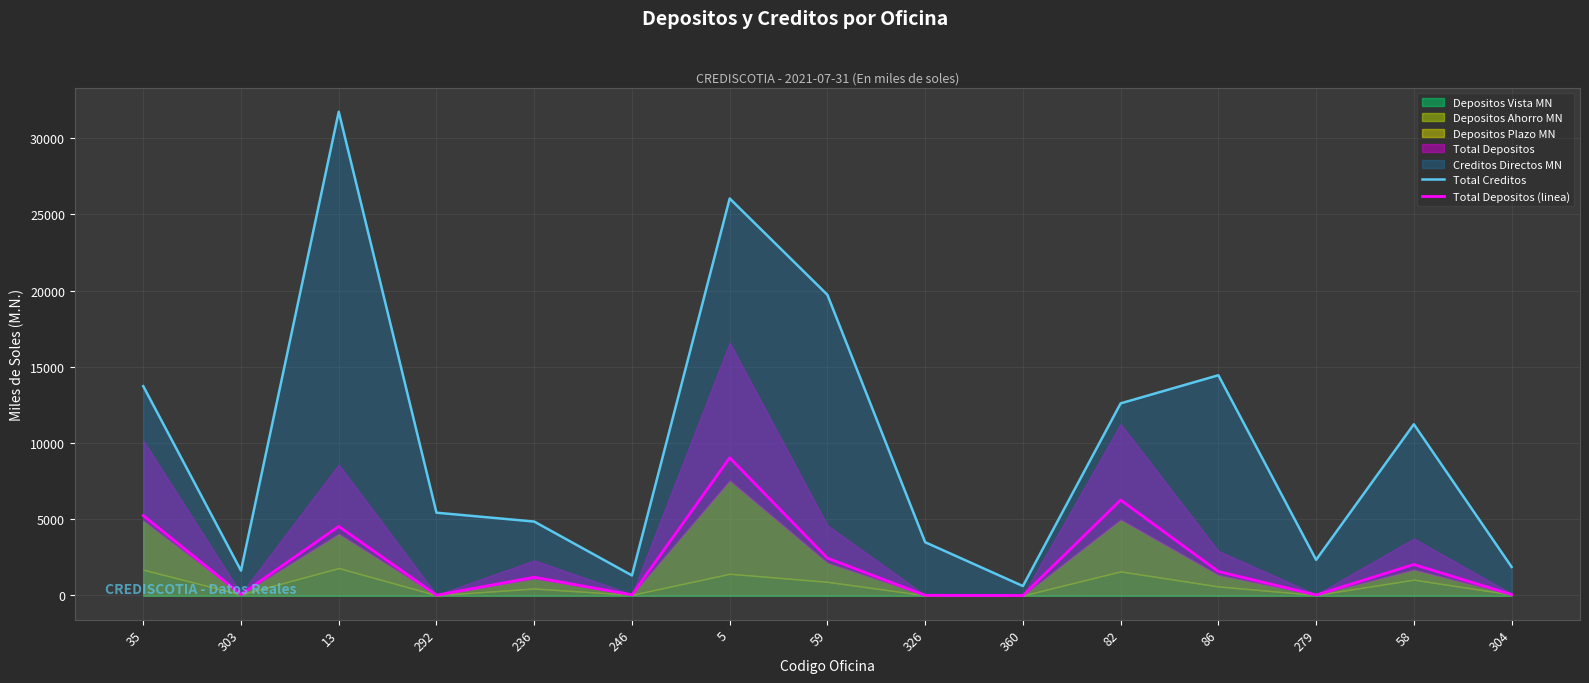

At which label does Total Depositos (linea) first exceed 1194?

35